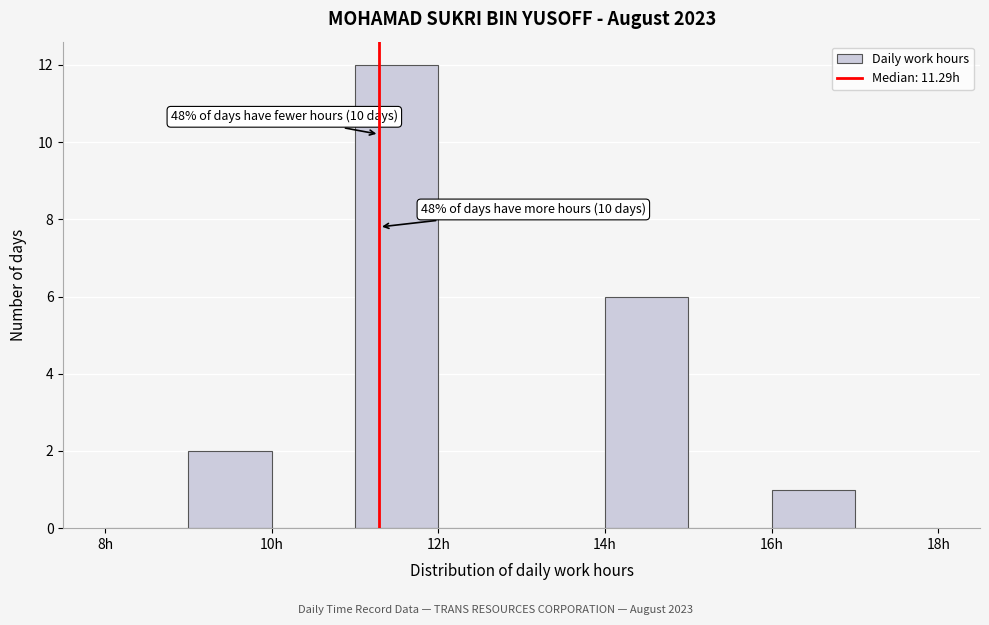

Over which range of the x-axis is the bar tallest?

11 to 12